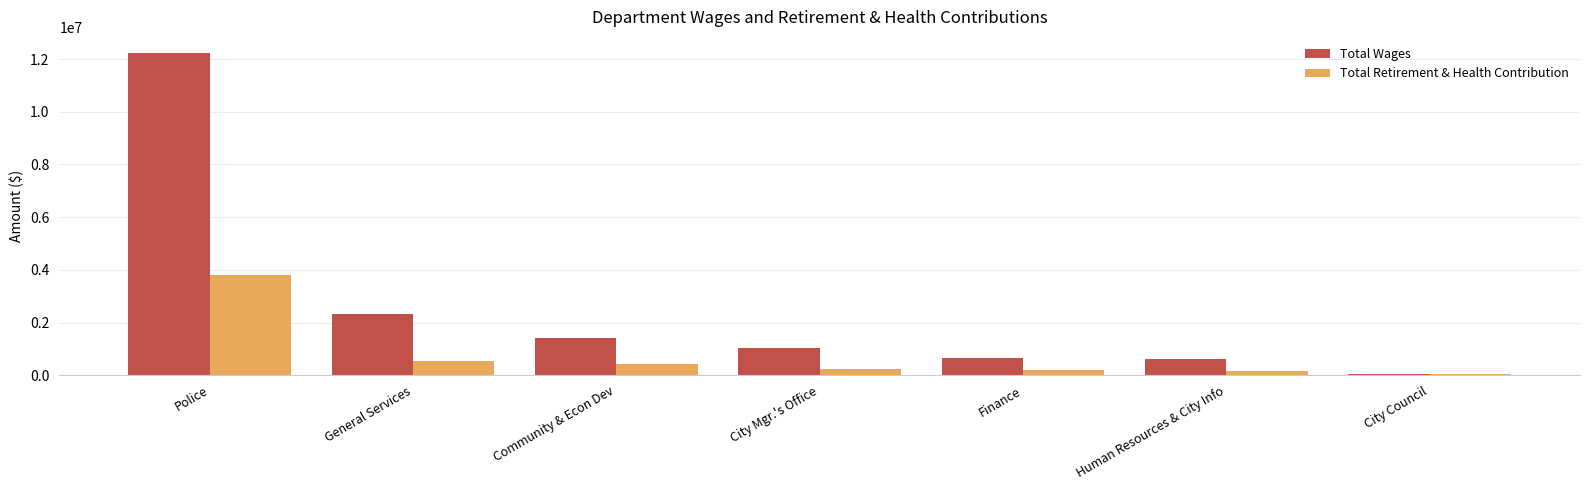

What is the sum of the Total Retirement & Health Contribution values at Community & Econ Dev and Police?

4225392